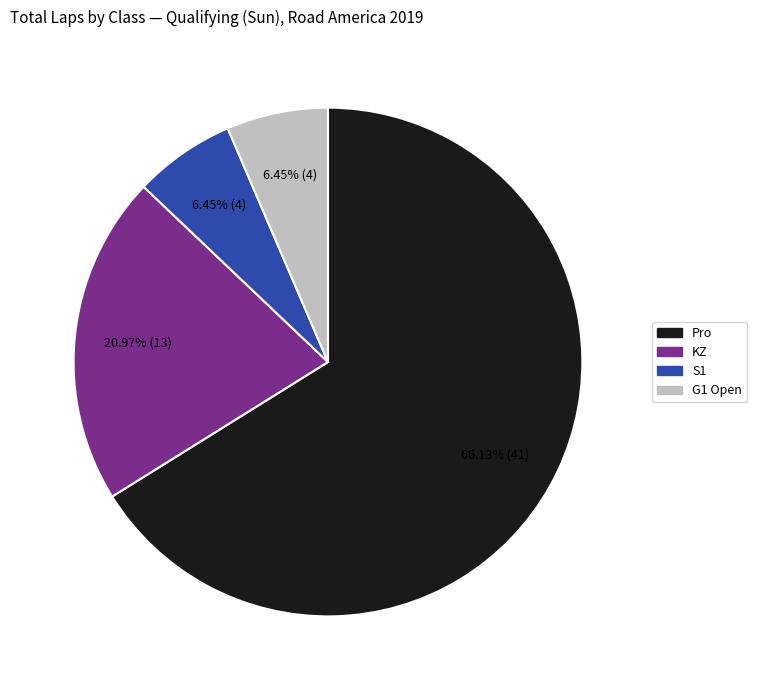

What is the ratio of the value at S1 to the value at G1 Open?

1.0